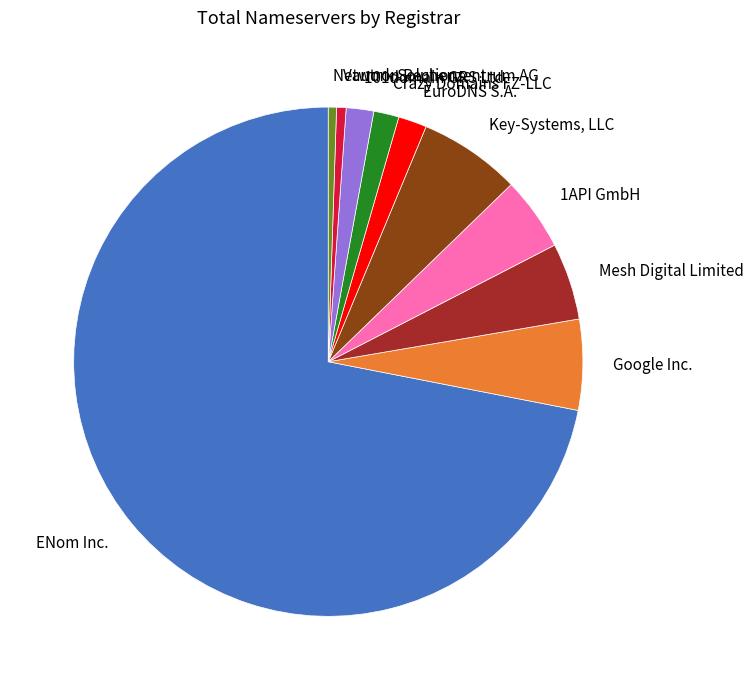

The Crazy Domains FZ-LLC slice represents 2% of the pie. True or false?

True